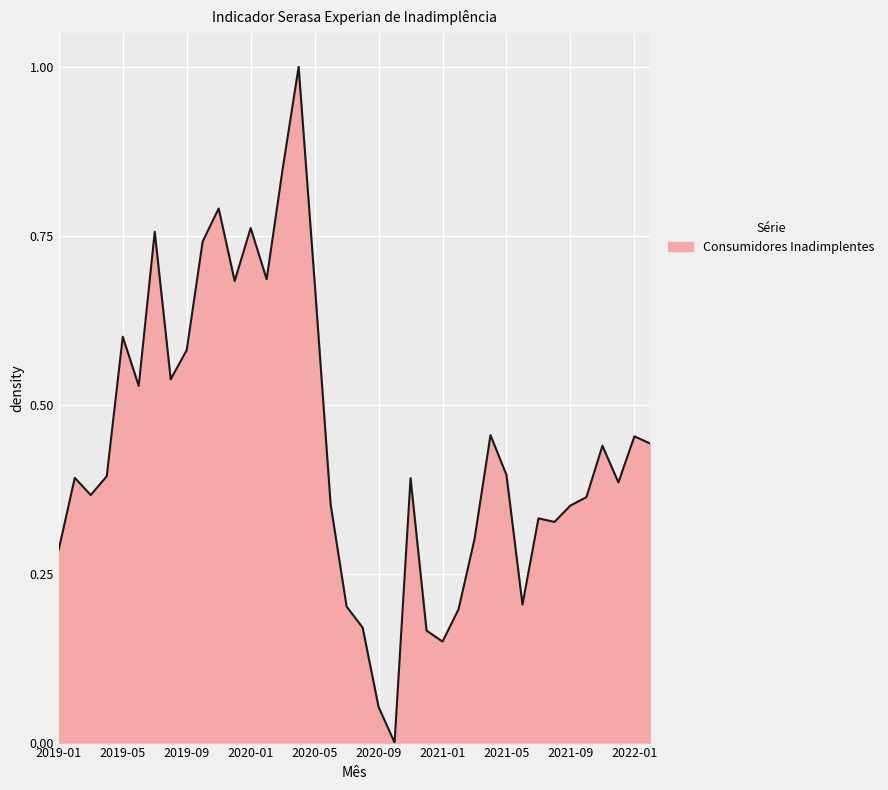

What is the difference between the maximum and minimum values?

1.0